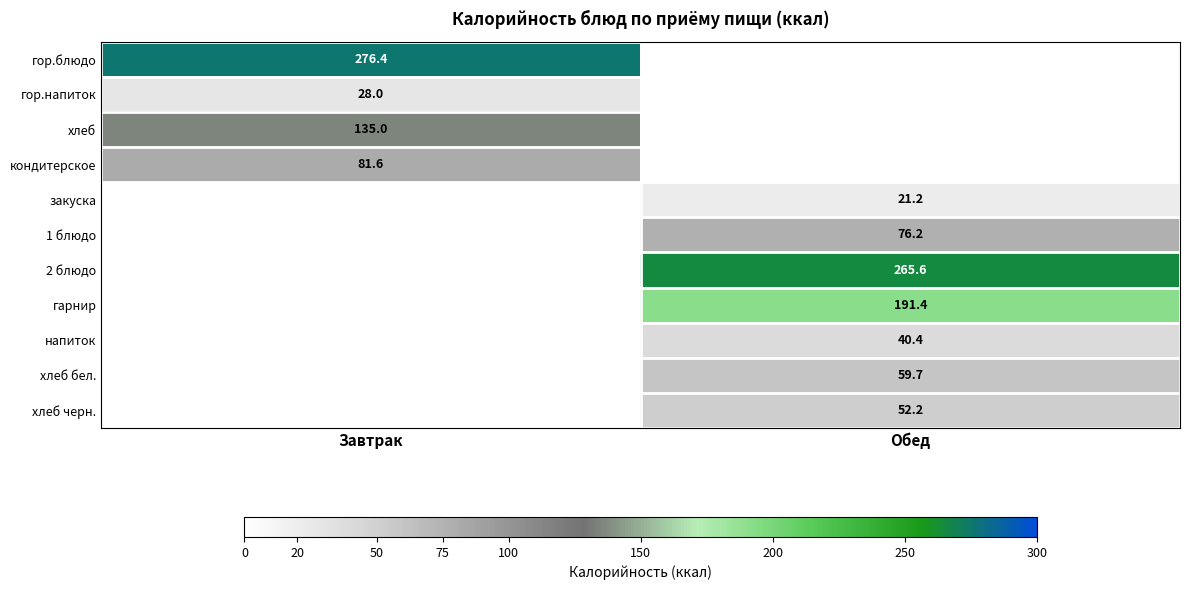

At which category does the chart reach its peak across all series?

Завтрак